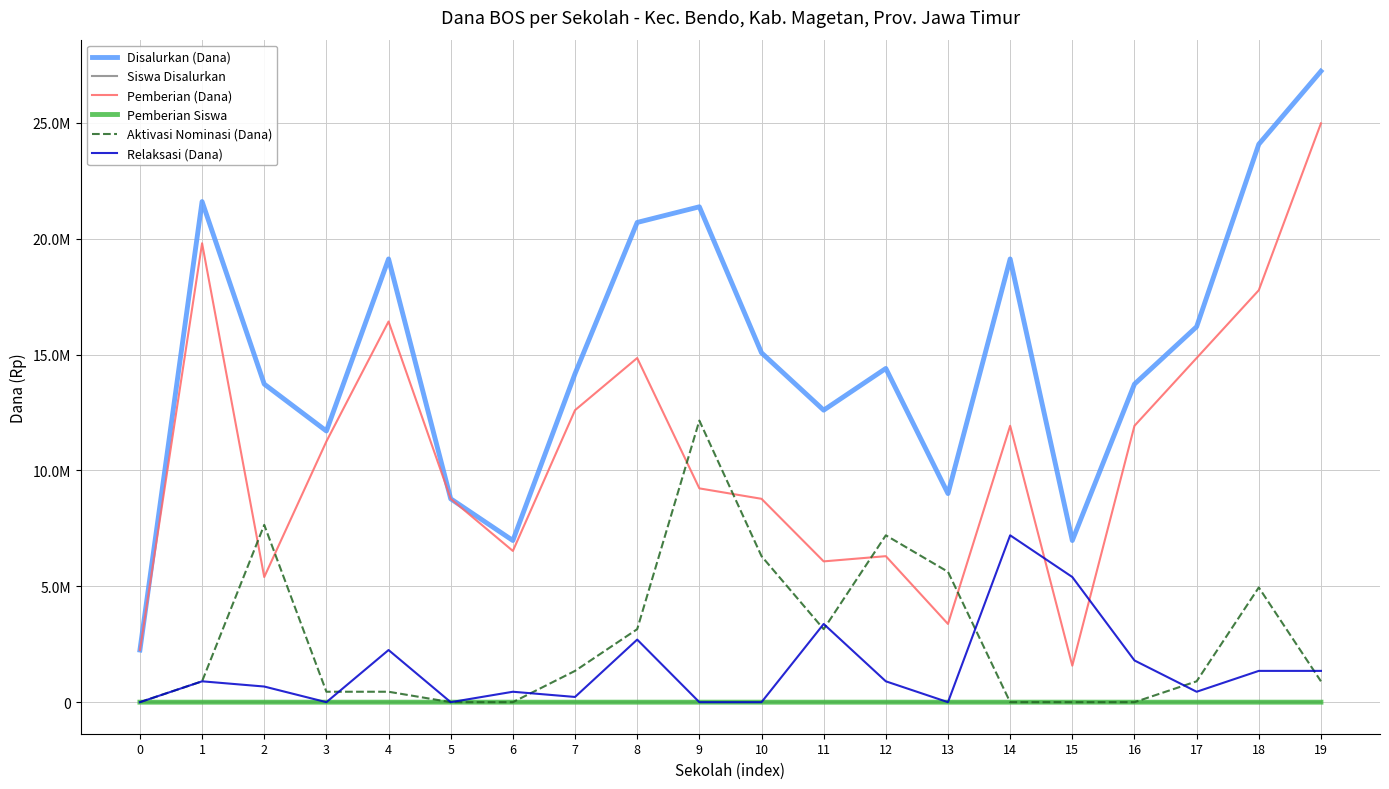

What is the value of the Siswa Disalurkan point at the 16th from the left?

16